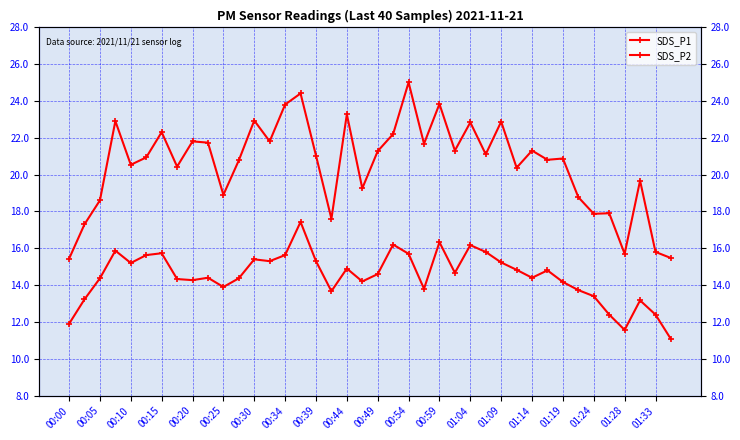

In SDS_P1, how many points are lower than both neighbors (excluding endpoints)?

13